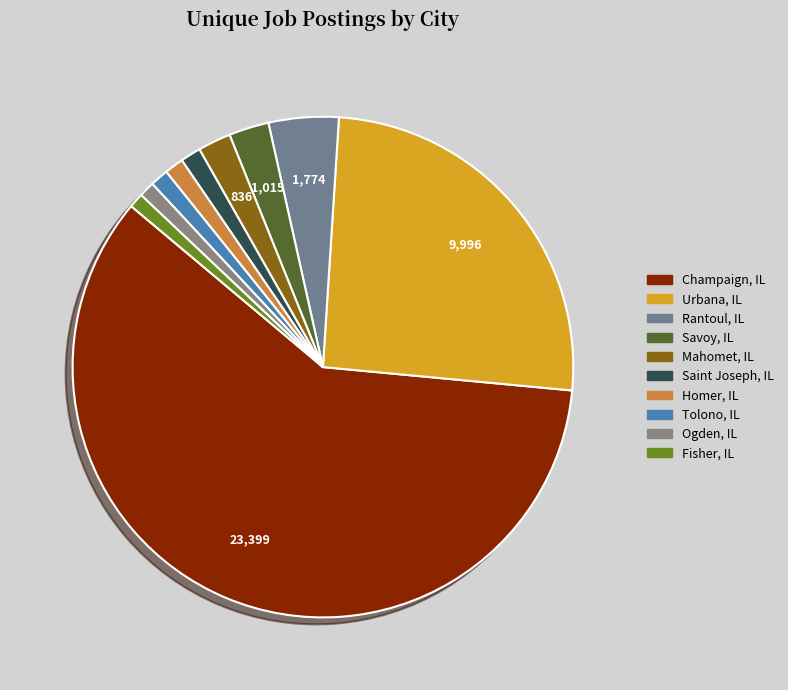

Approximately how many times larger is the value at Urbana, IL compared to Champaign, IL?

0.4